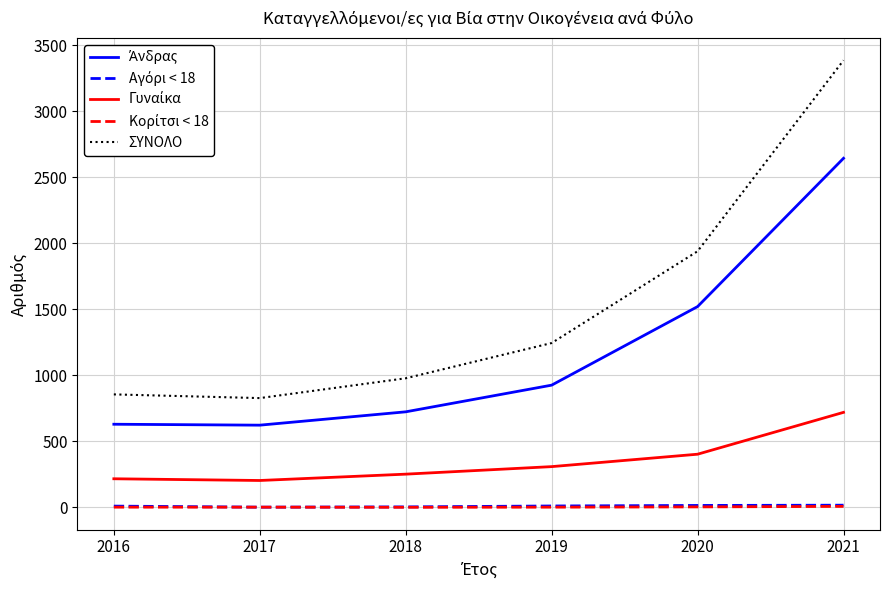

Between 2018 and 2019, which series saw the biggest shift?

ΣΥΝΟΛΟ